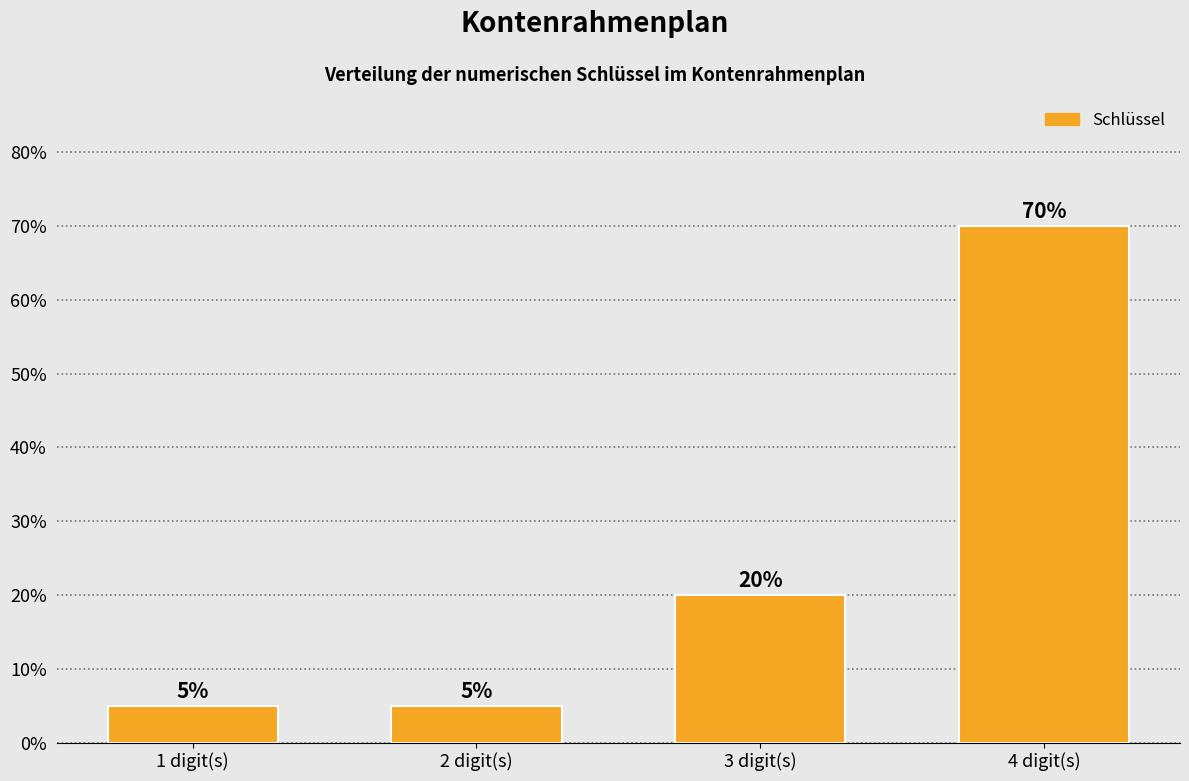

Reading right to left, transcribe all the data shown in this chart.

4 digit(s)=70	3 digit(s)=20	2 digit(s)=5	1 digit(s)=5